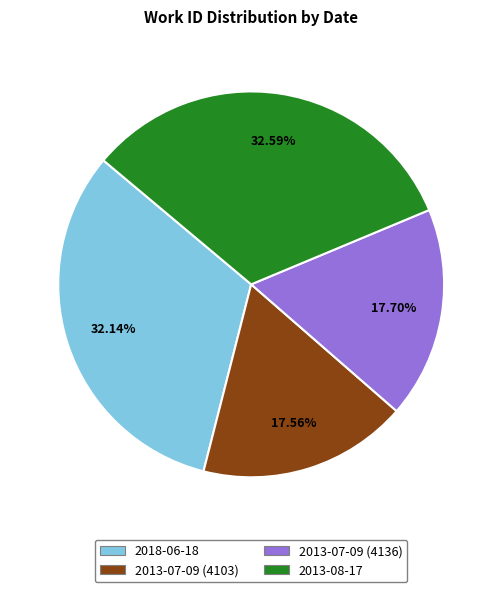

Does any single category account for the majority?

No